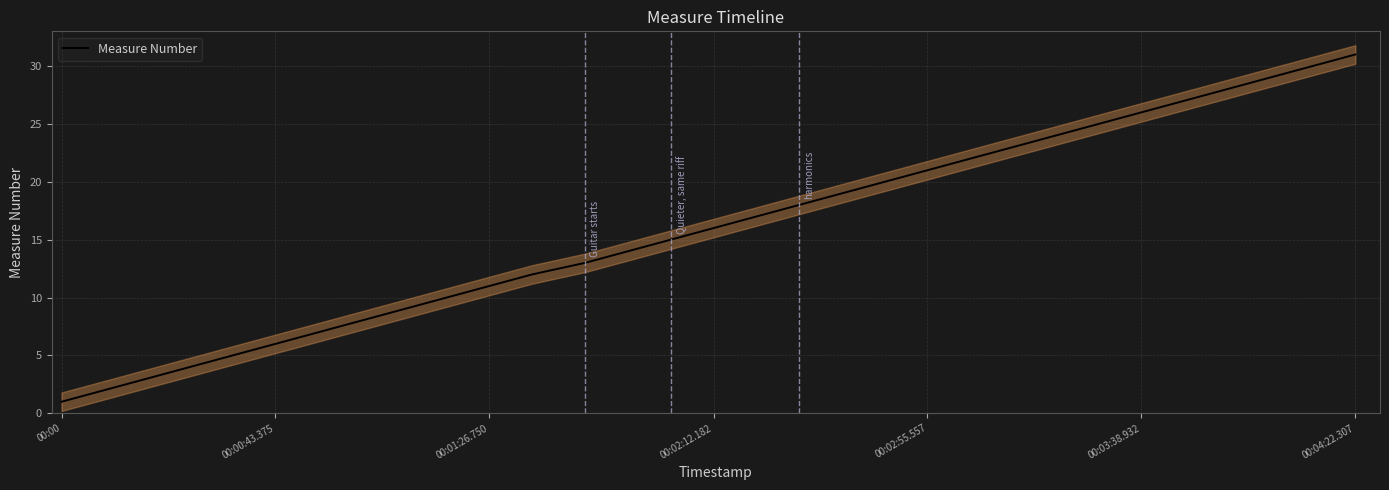

How many lines are shown in the chart?

1